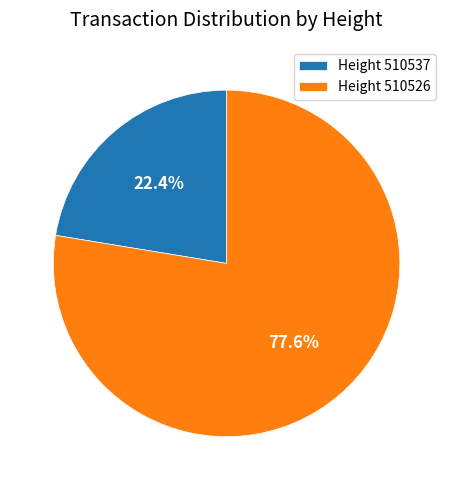

Is there a majority slice in this chart?

Yes